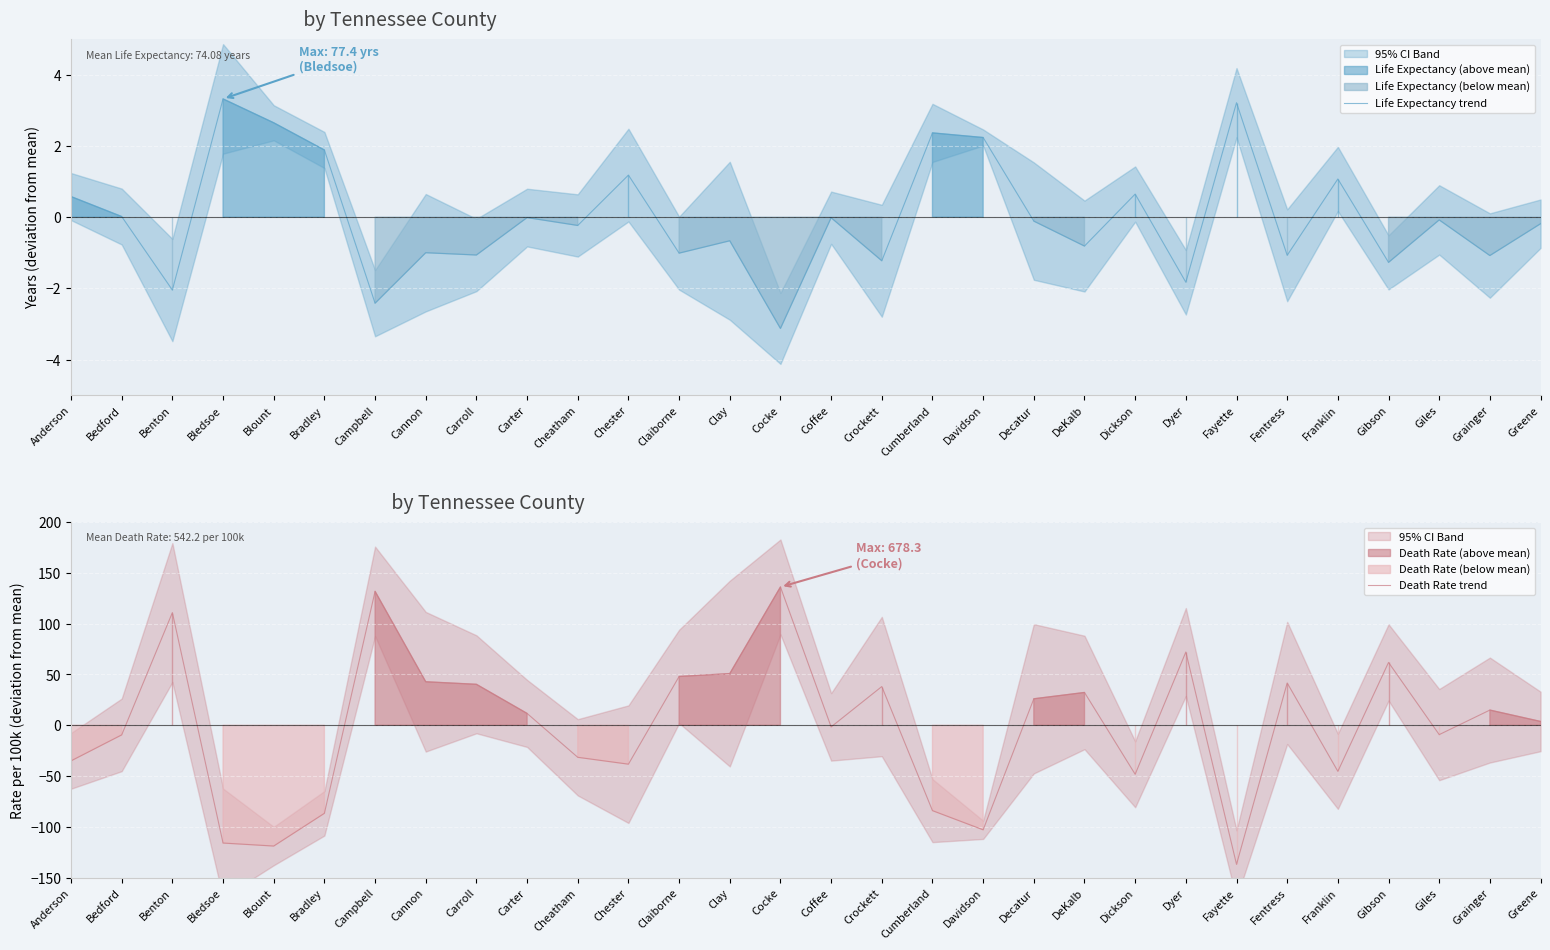

What is the label of the 25th point from the left?

Fentress